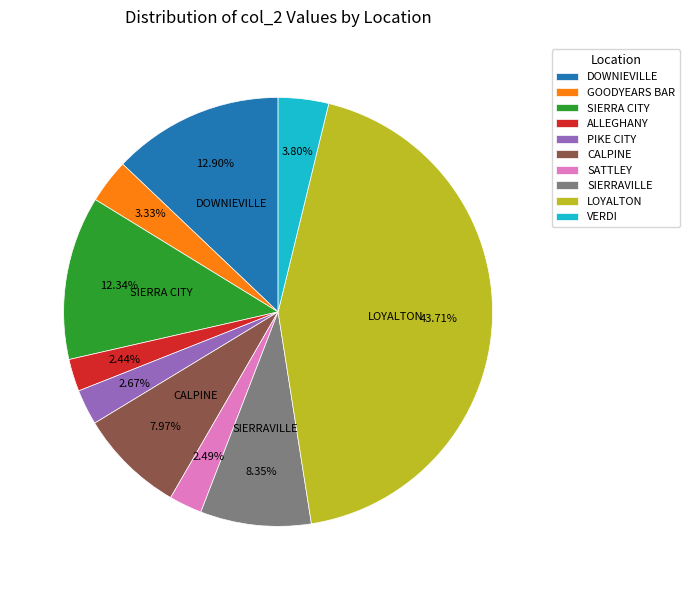

How many slices are in this pie chart?

10